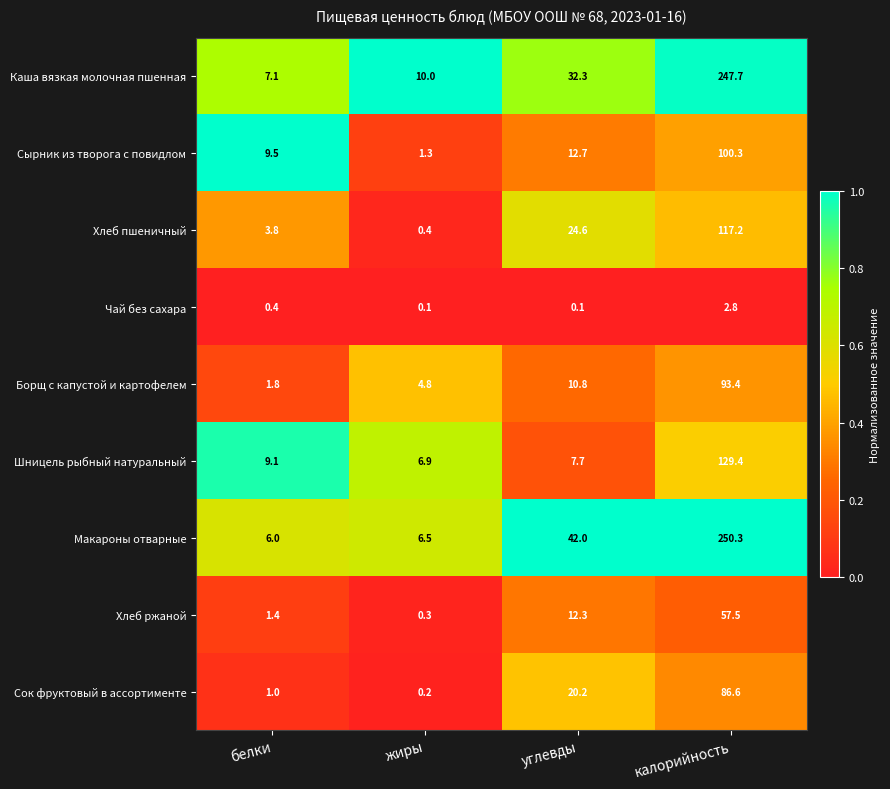

Which series has the largest total across all categories?

Макароны отварные